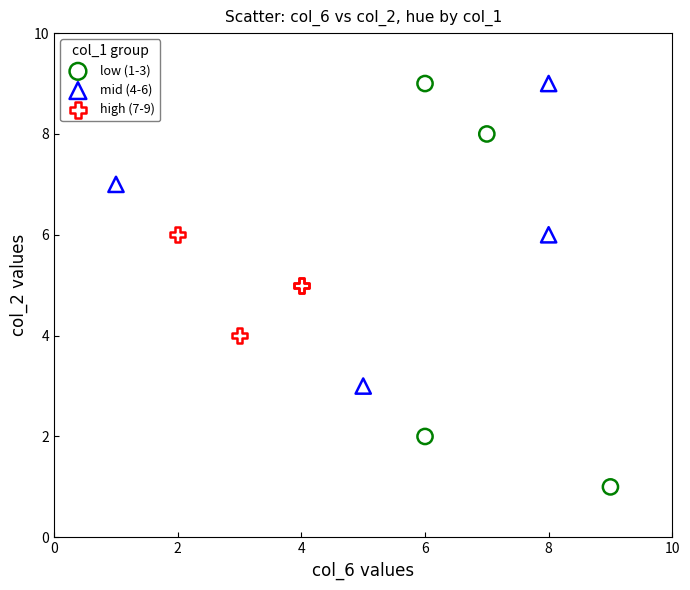

Which series has the widest spread of Y values?

low (1-3)